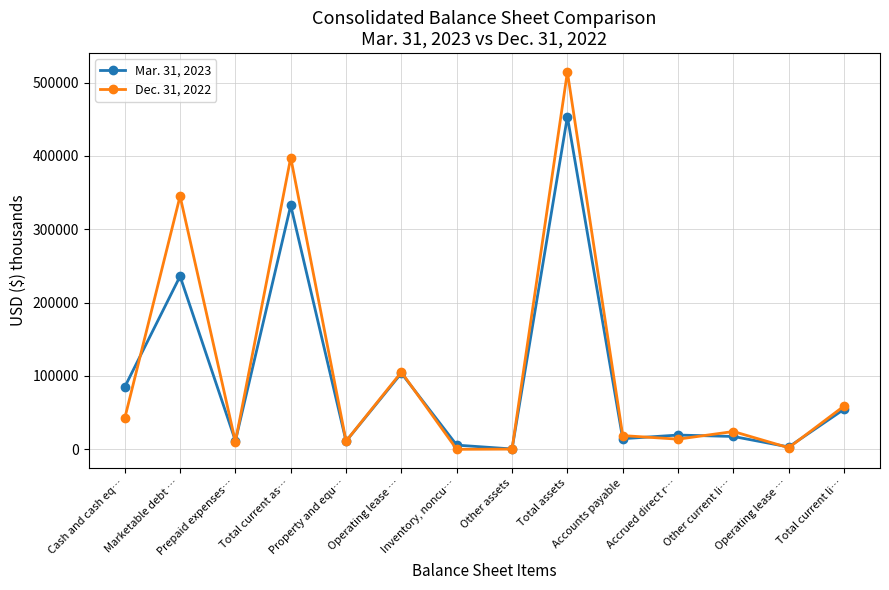

What are all the series names shown in the legend?

Mar. 31, 2023, Dec. 31, 2022